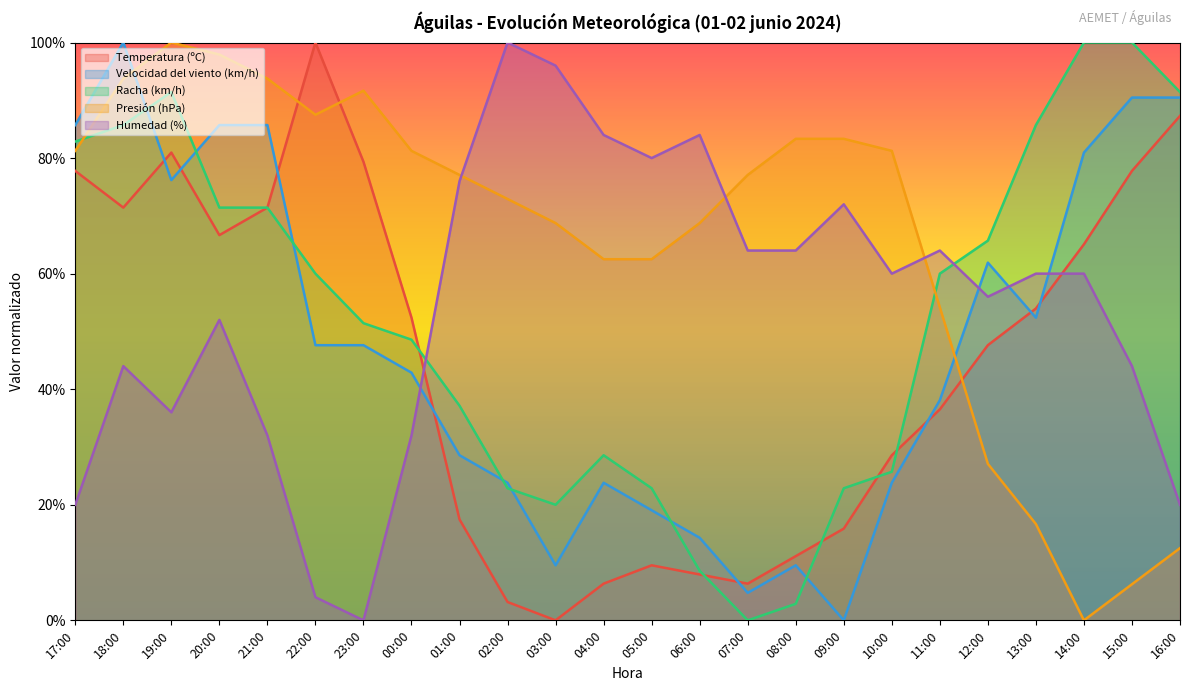

What is the approximate value of Humedad (%) at 14:00?

0.6